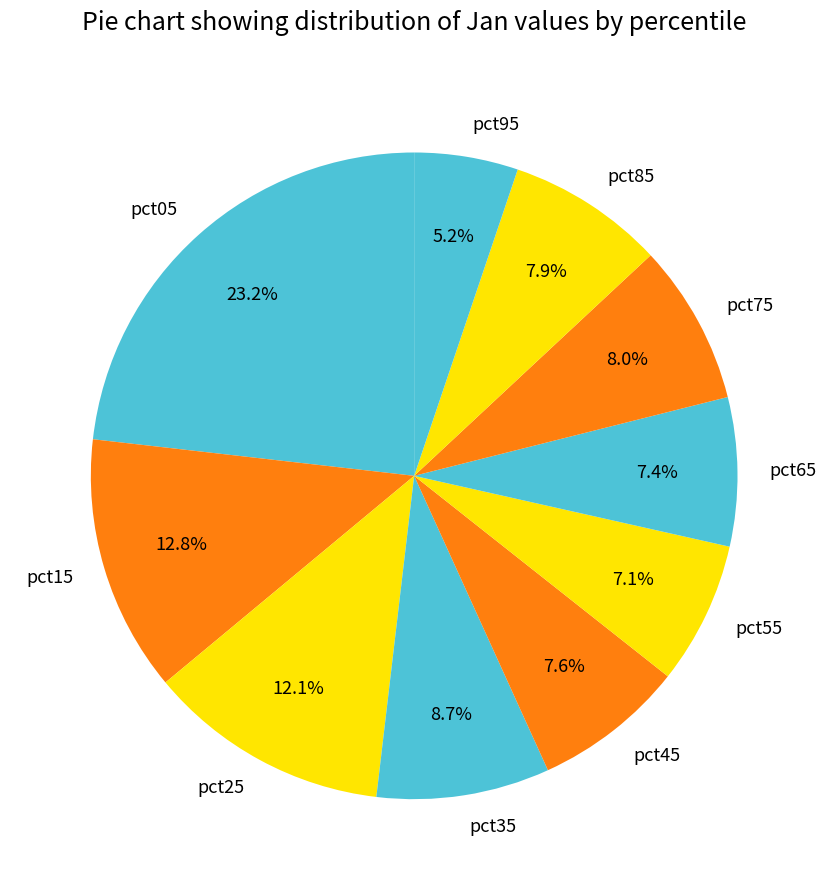

What is the smallest slice in the pie chart?

pct95